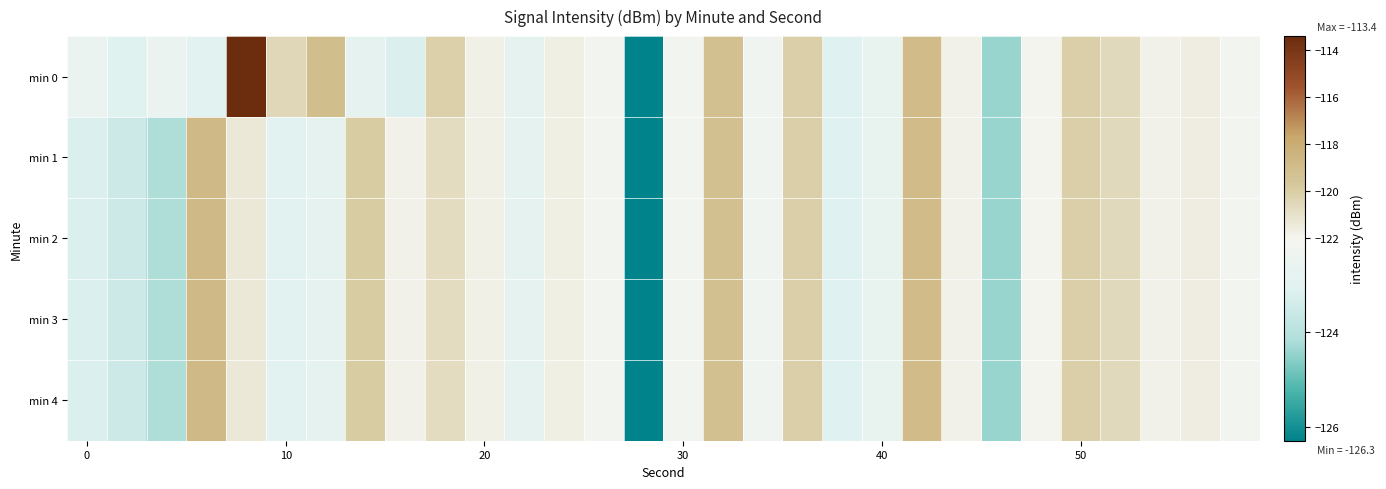

Which series has the widest spread of values?

min 0